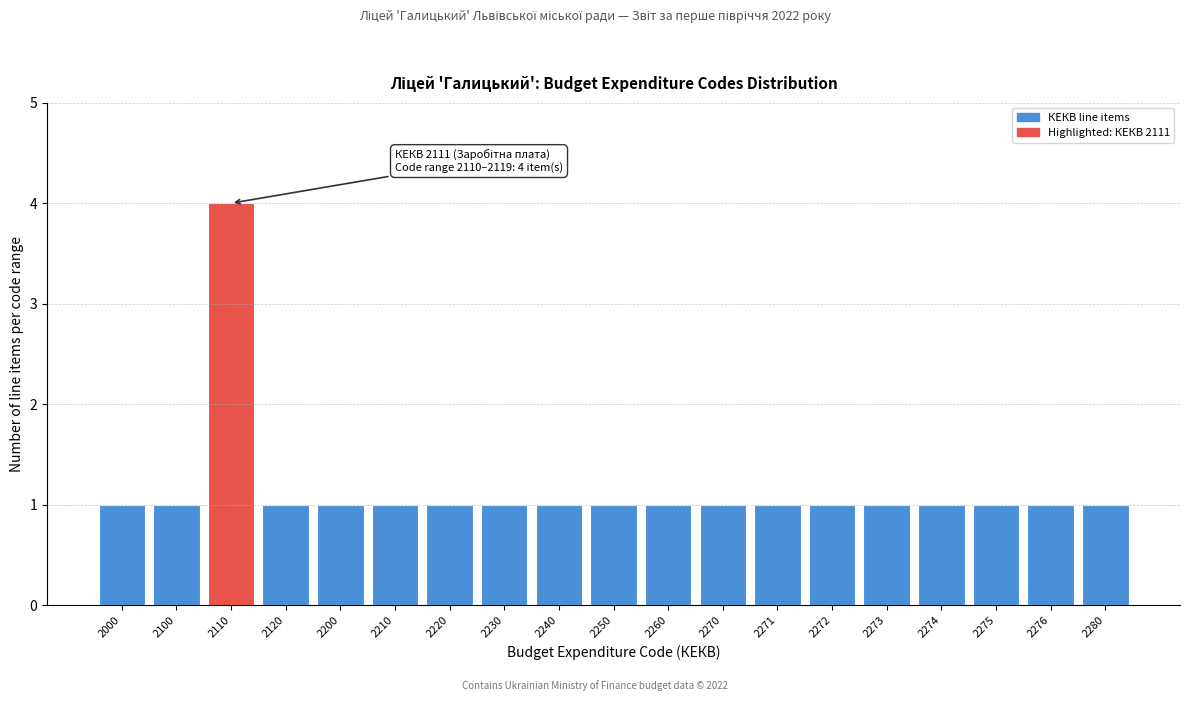

Reading left to right, what are all the values shown in this chart?

1	1	4	1	1	1	1	1	1	1	1	1	1	1	1	1	1	1	1